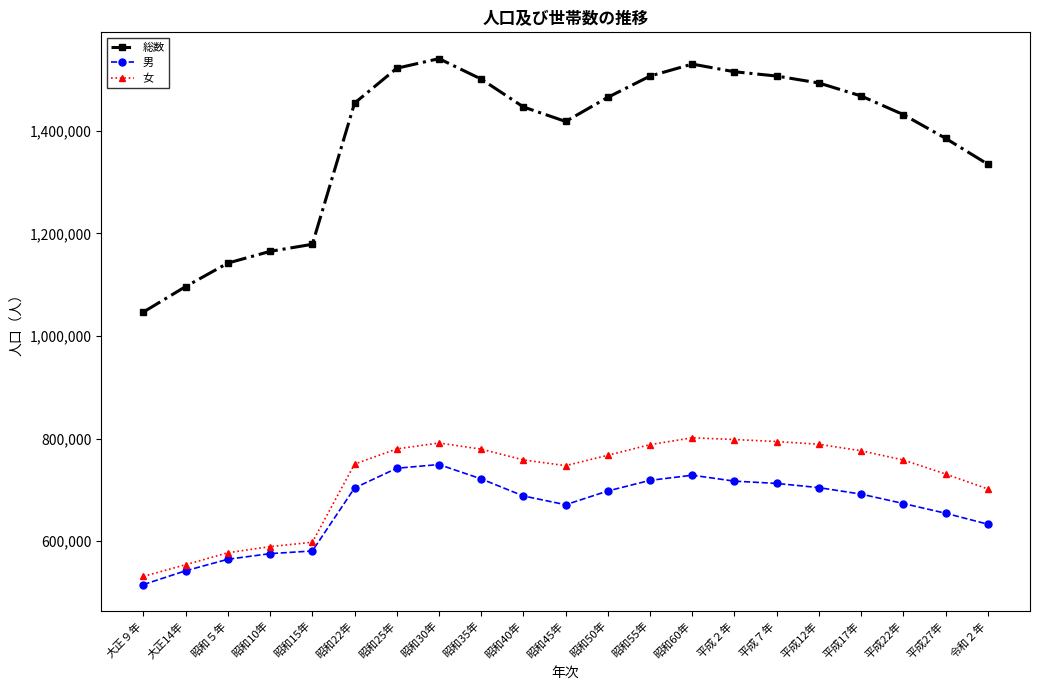

The 女 series shows 174001 at 令和２年. True or false?

False